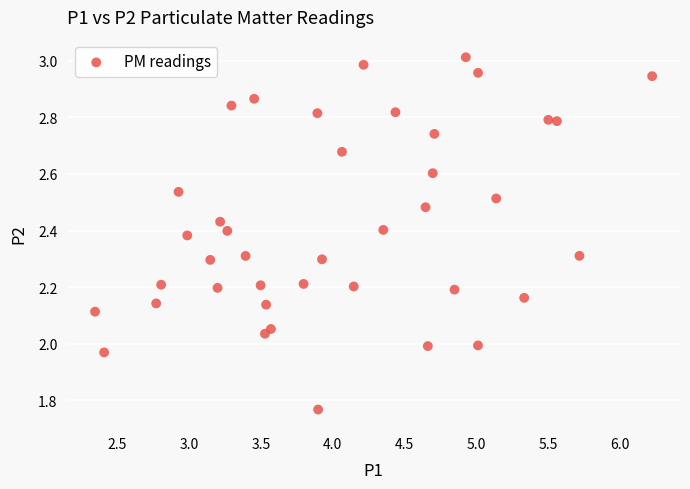

What is the range of X values (max minus min)?

3.9